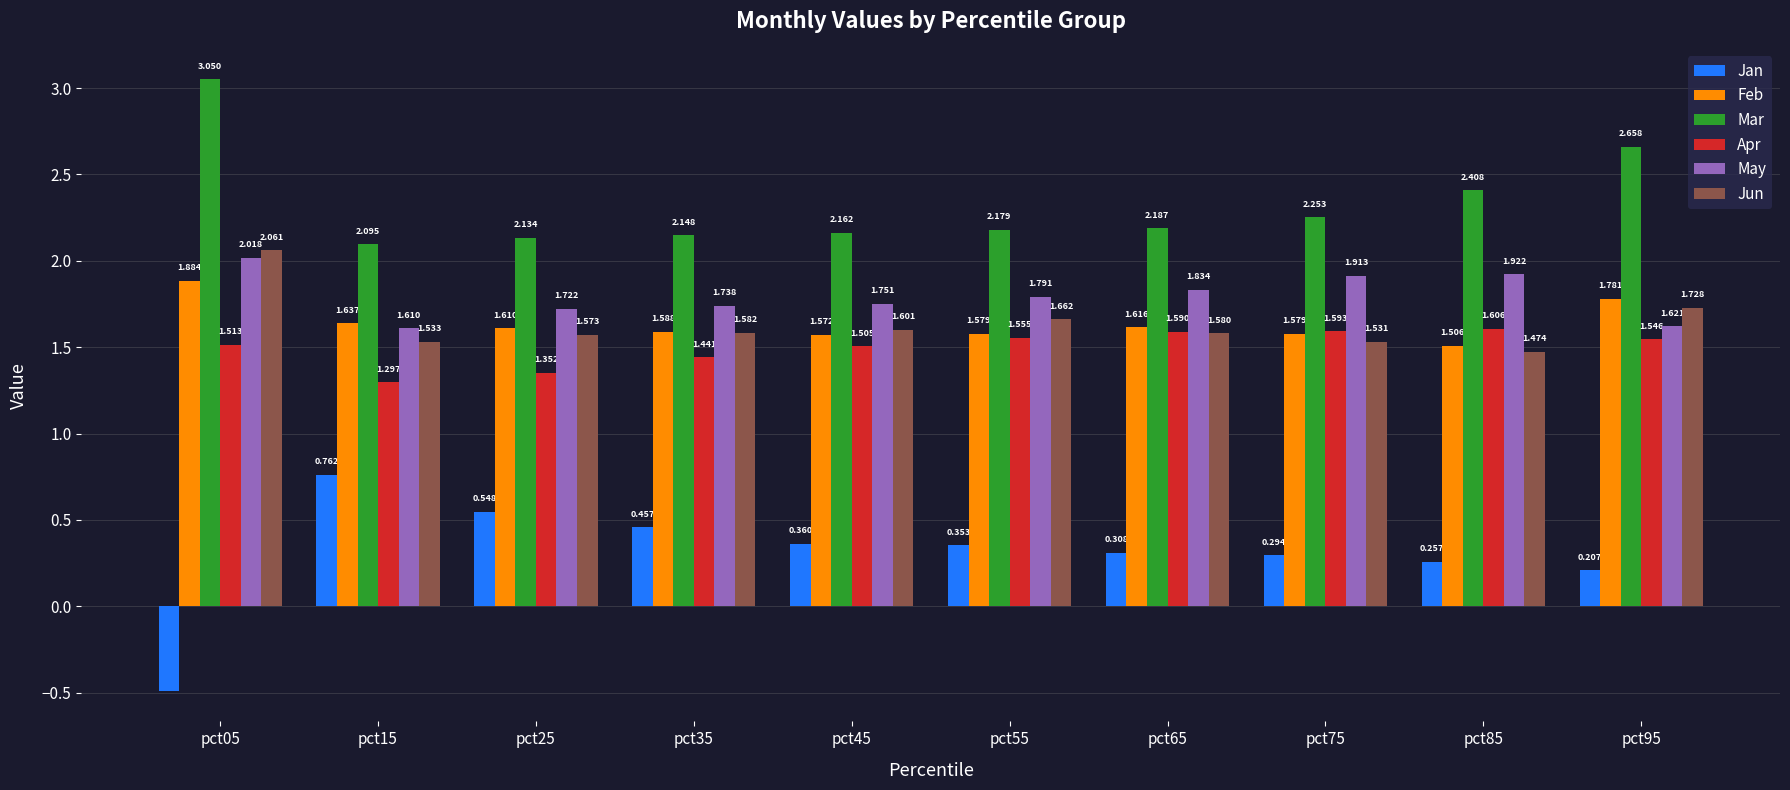

Is the value of Apr at pct95 greater than the value of Jun at pct95?

No